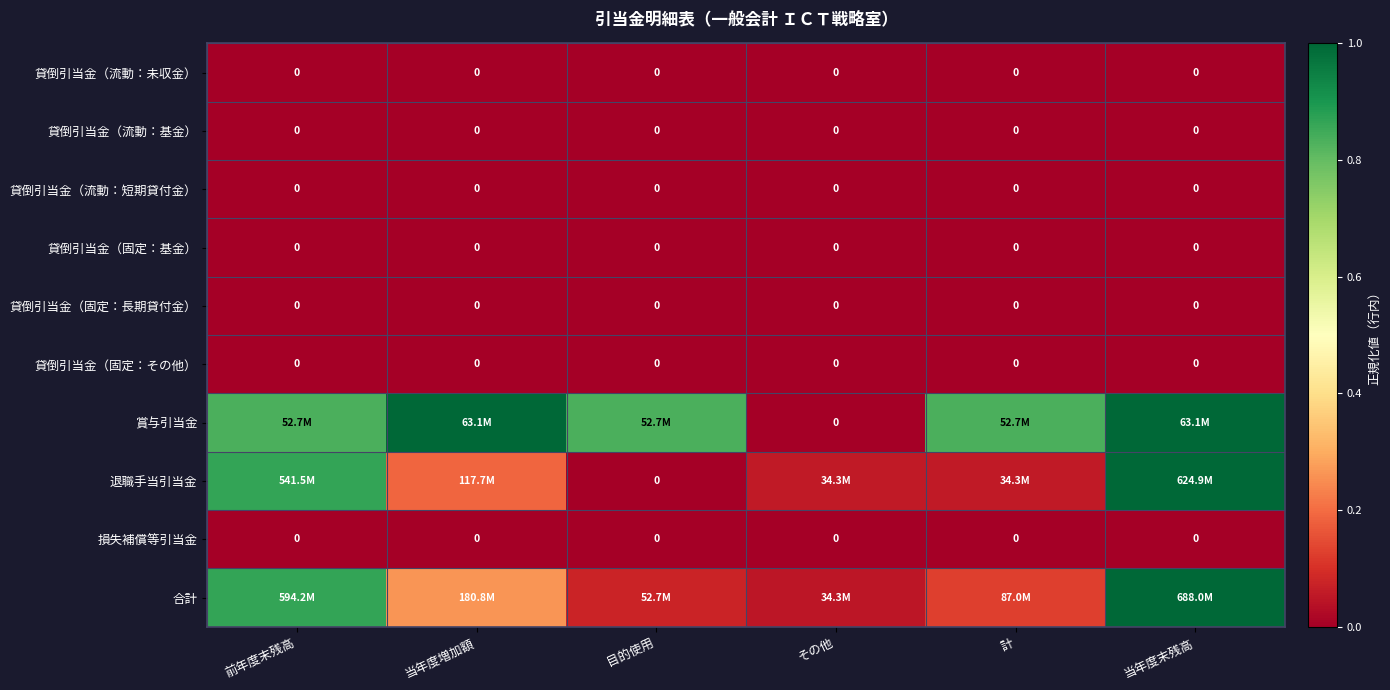

How many positive values does the 賞与引当金 series have?

5